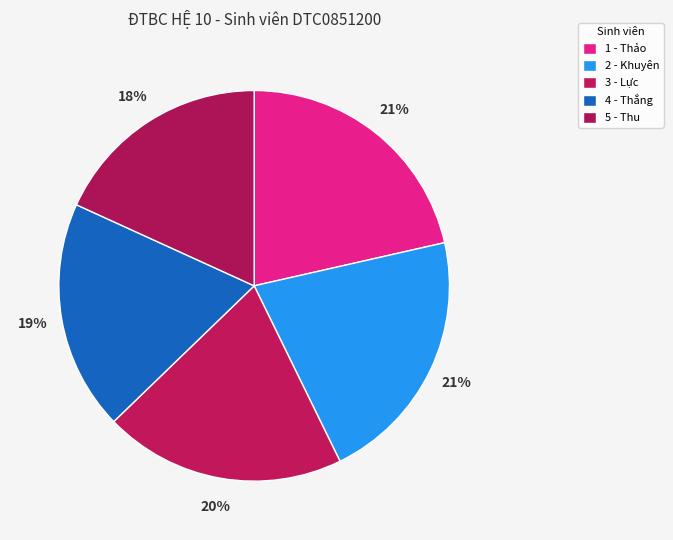

Which category has the smallest portion of the pie?

5 - Thu